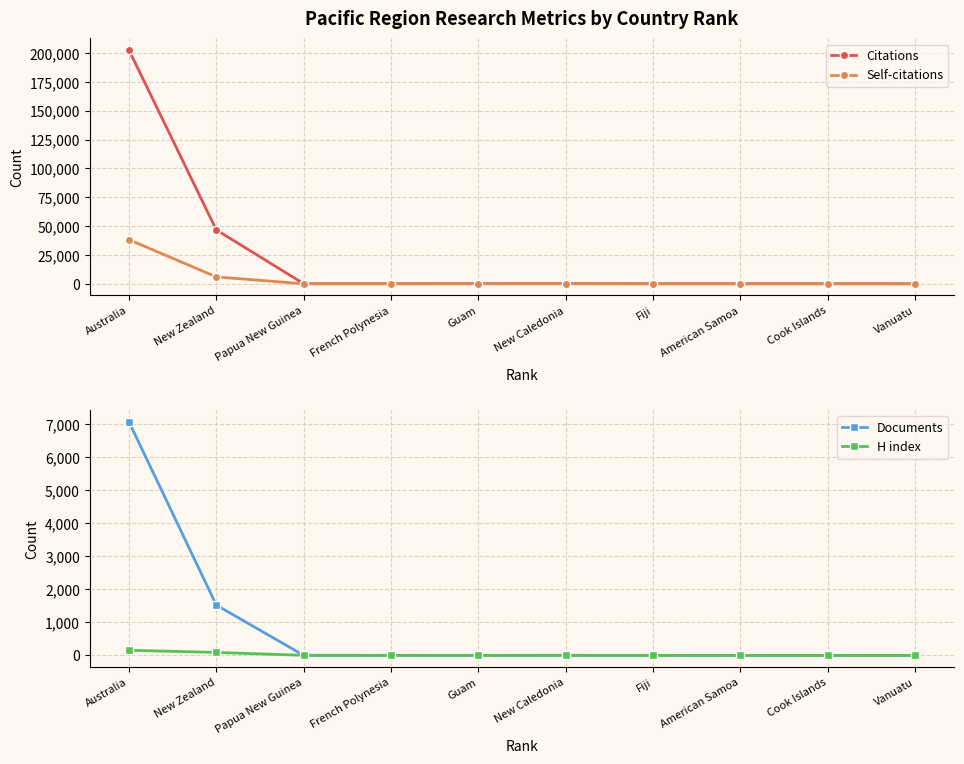

Reading left to right, transcribe all the data shown in this chart.

Citations: 202598	46701	54	56	114	158	35	13	45	1
Self-citations: 38226	5951	1	8	3	14	2	2	3	0
Documents: 7072	1525	5	5	4	4	3	2	1	1
H index: 158	92	4	2	3	4	3	2	1	1